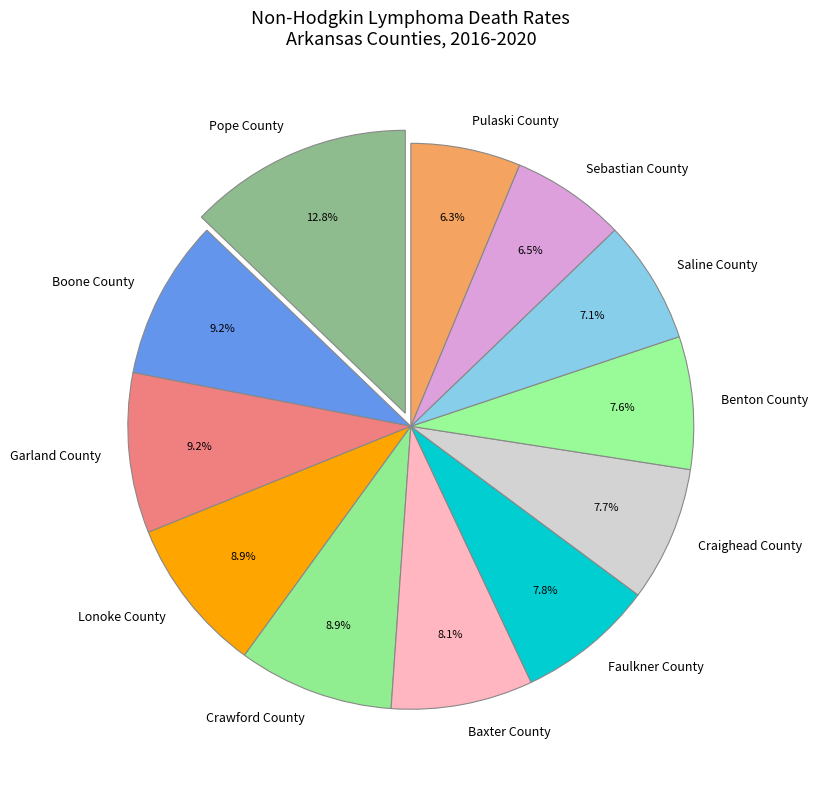

What is the largest slice in the pie chart?

Pope County